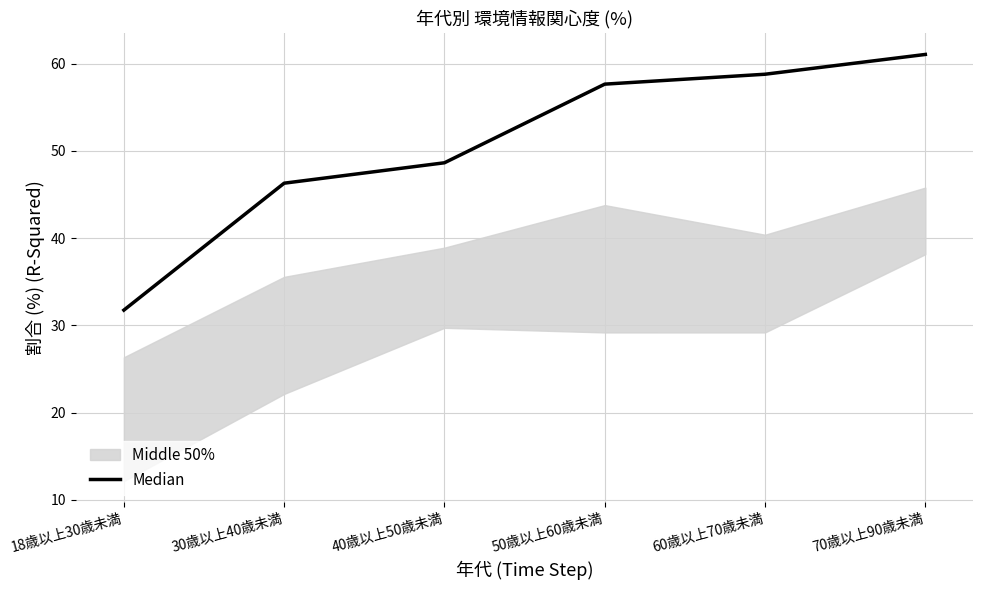

Reading left to right, extract all data points from this chart.

31.8	46.3	48.6	57.7	58.8	61.1